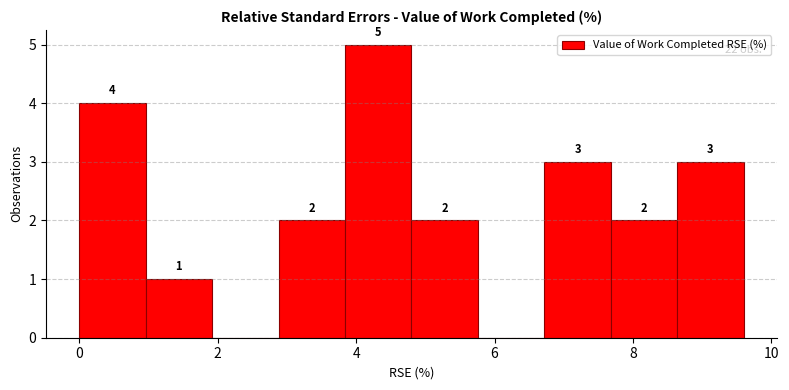

Which range on the x-axis has the tallest bar?

3.84 to 4.80